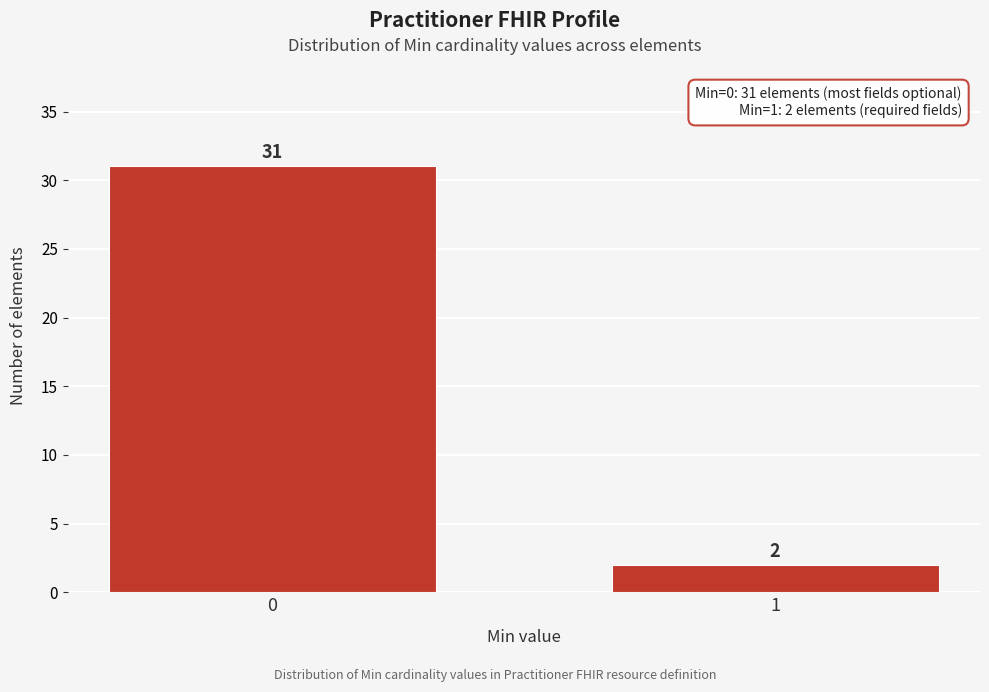

Reading right to left, extract all data points from this chart.

1=2	0=31